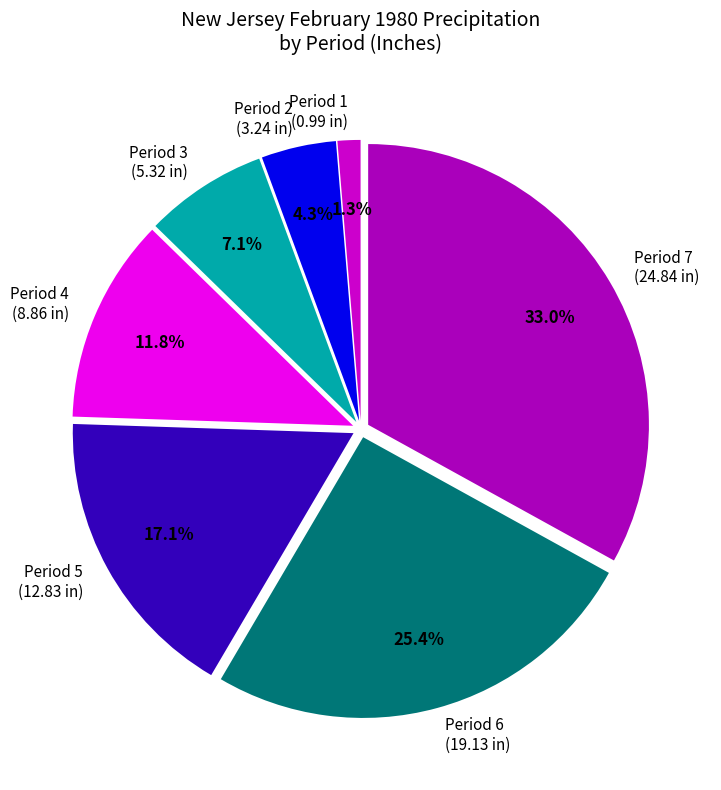

Count the number of slices in the pie.

7